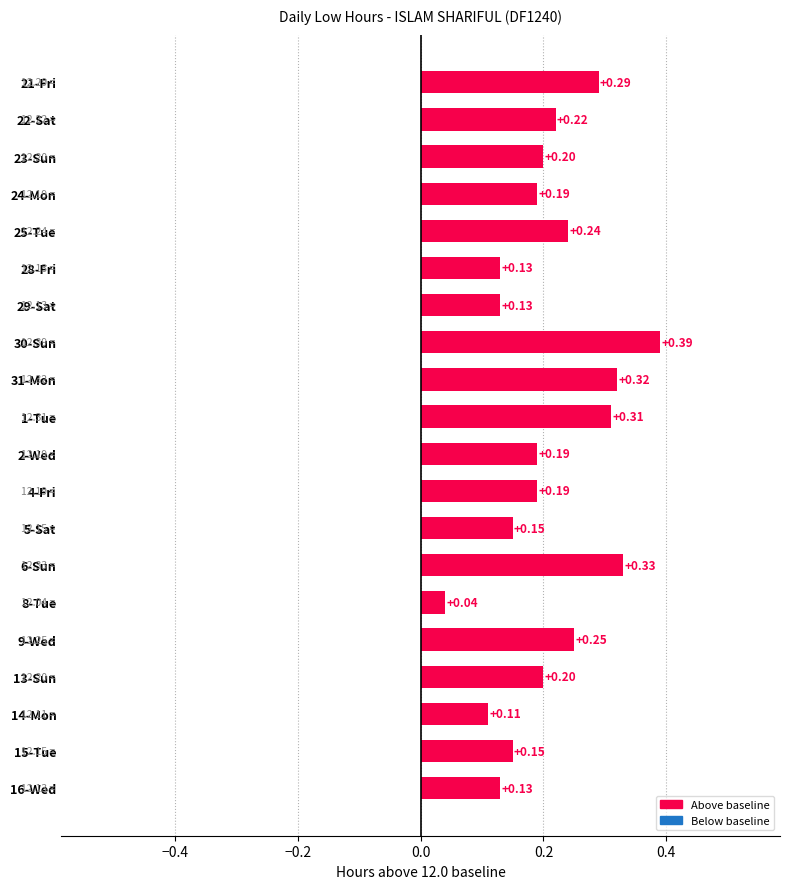

Which has a higher value, 23-Sun or 29-Sat?

23-Sun